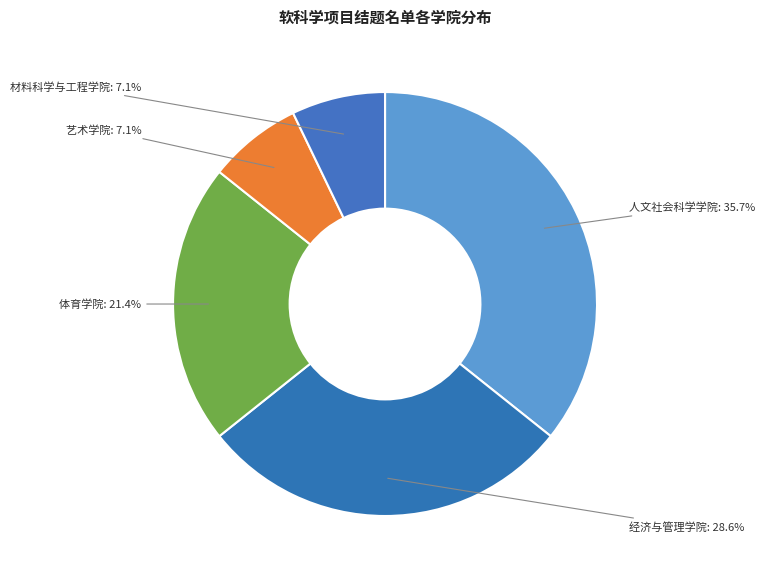

Combined, do 材料科学与工程学院 and 人文社会科学学院 account for over 50%?

No